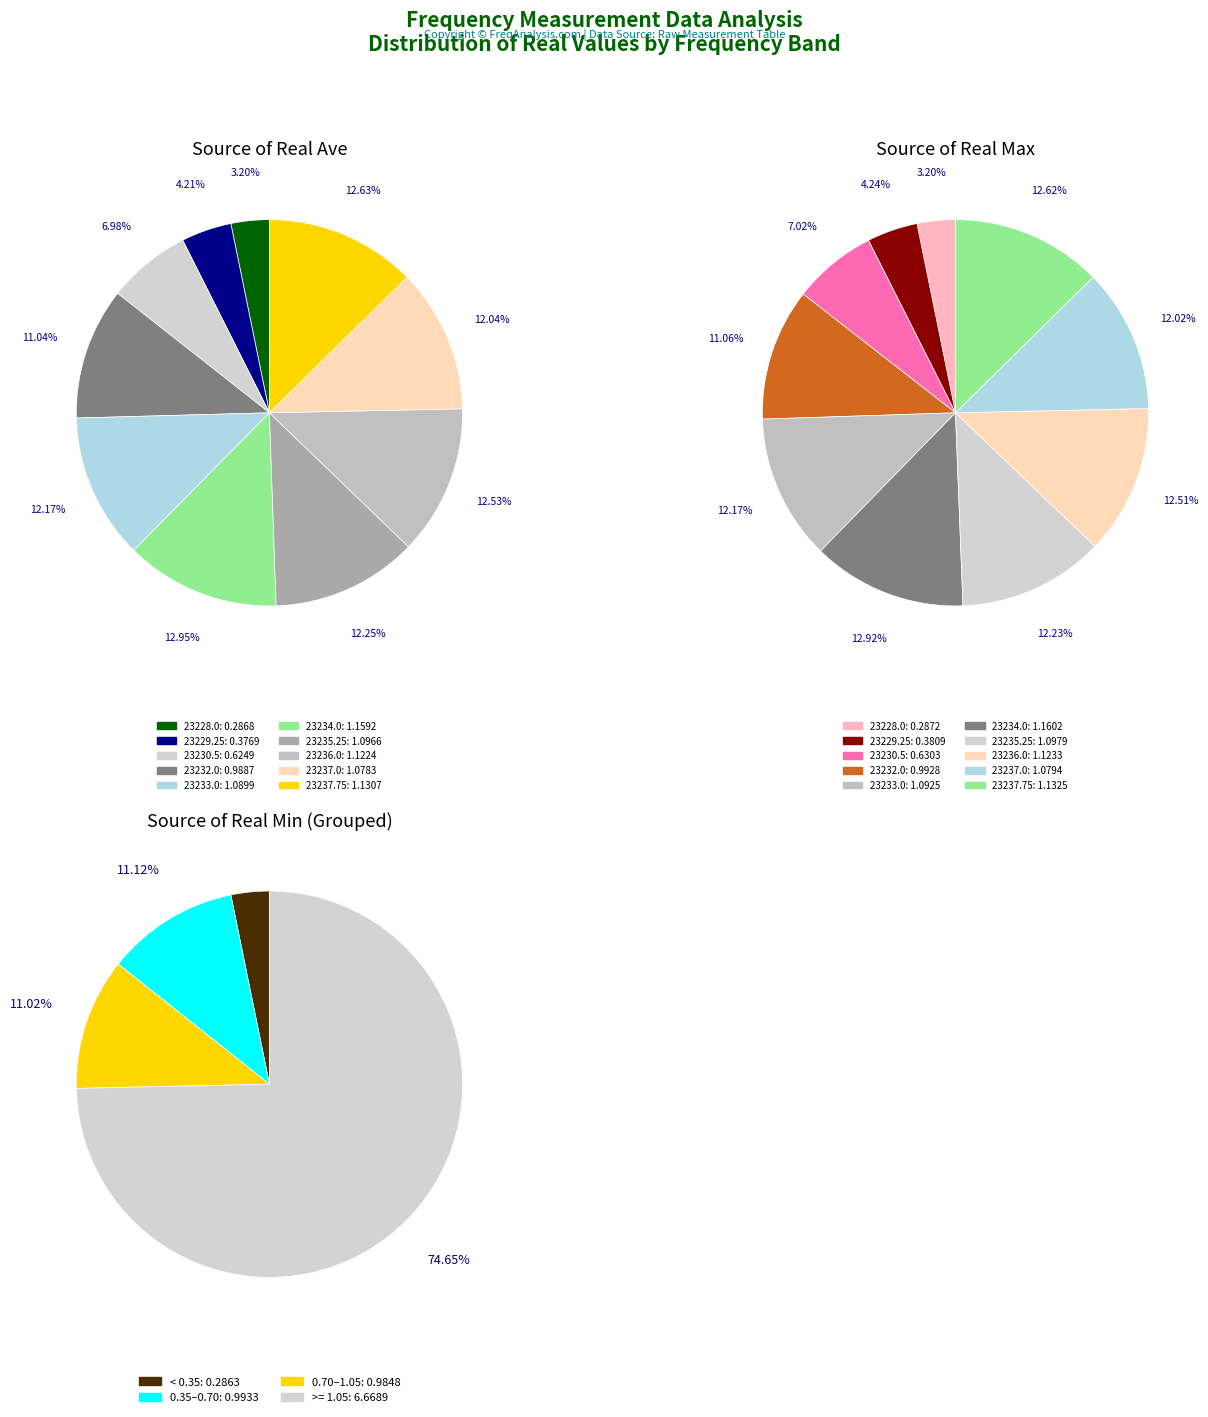

Is the sum of 23235.25 and 23237.75 greater than half?

No